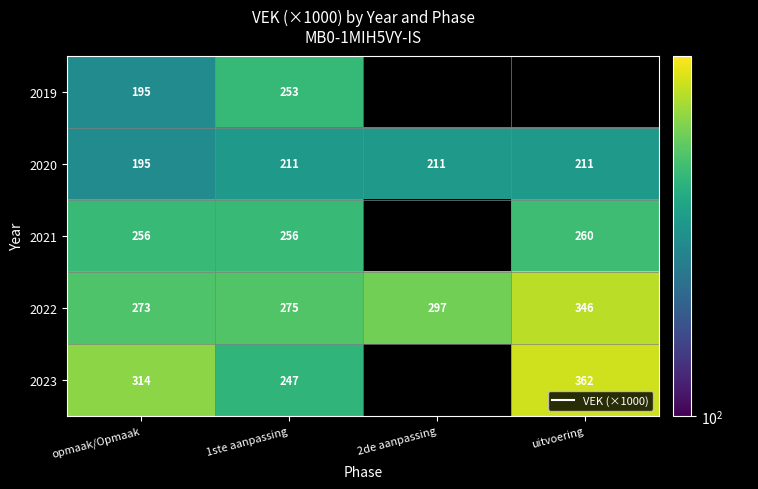

At how many categories does at least one series exceed 359?

1